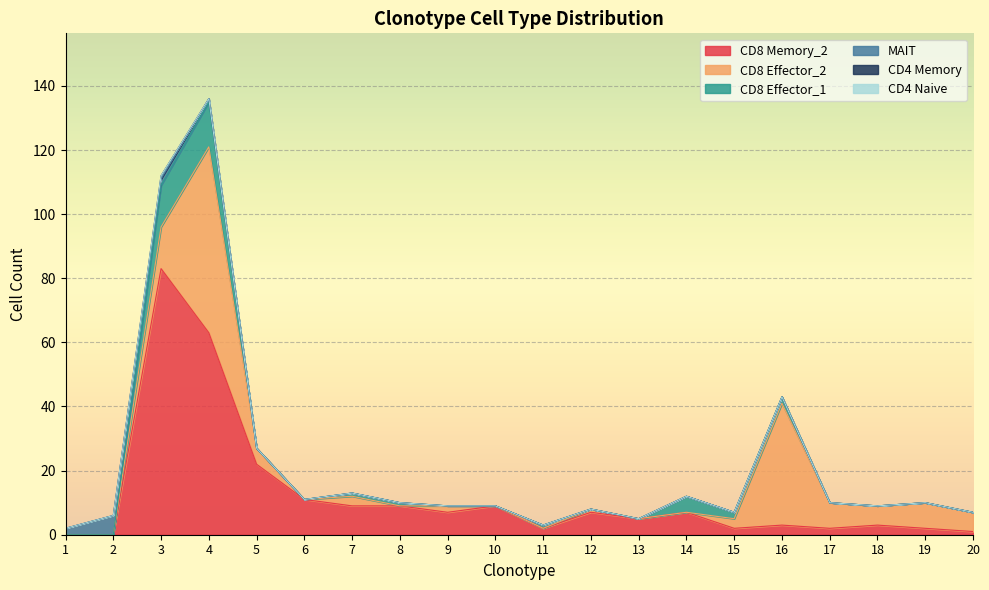

Which series changed the most between 6 and 16?

CD8 Effector_2